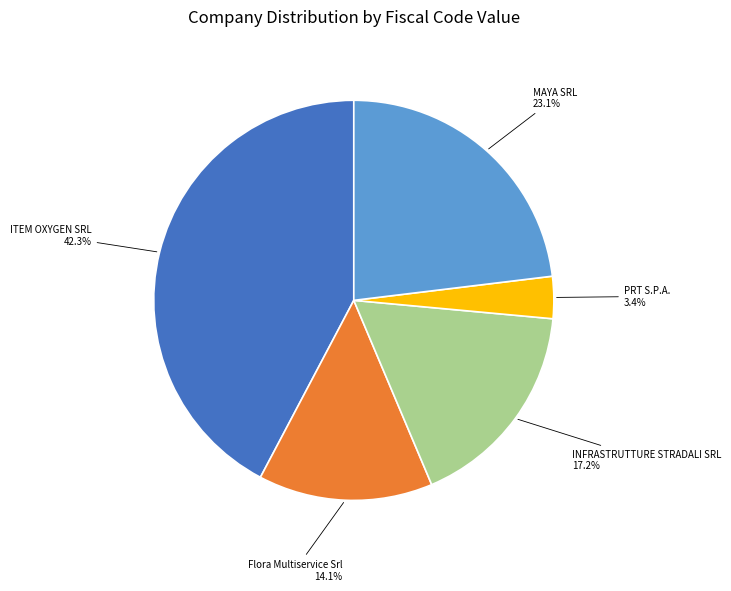

Is there a majority slice in this chart?

No